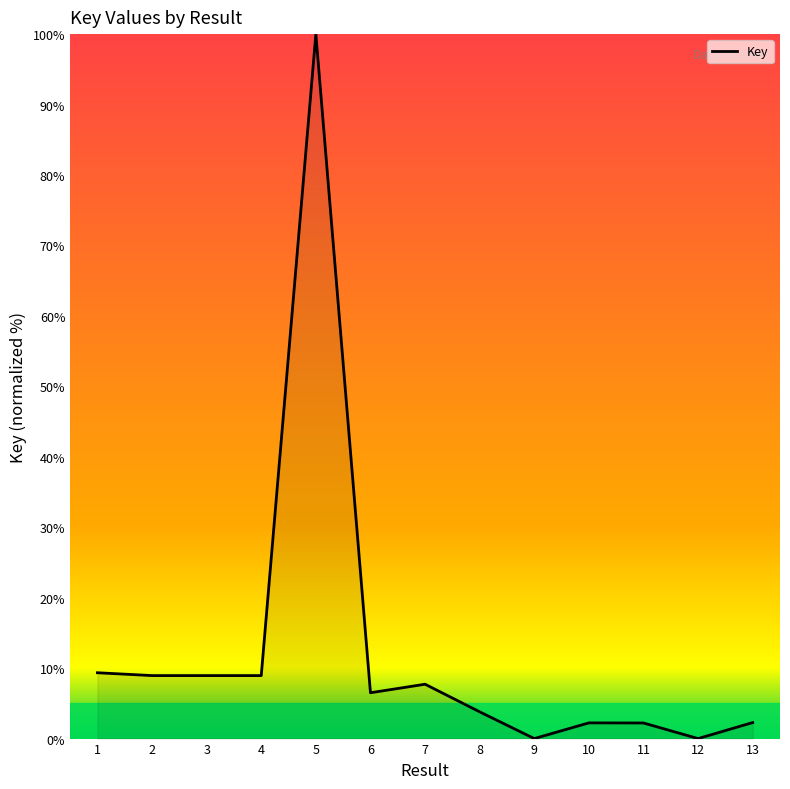

True or false: the data shows 168.3 at 5.

False